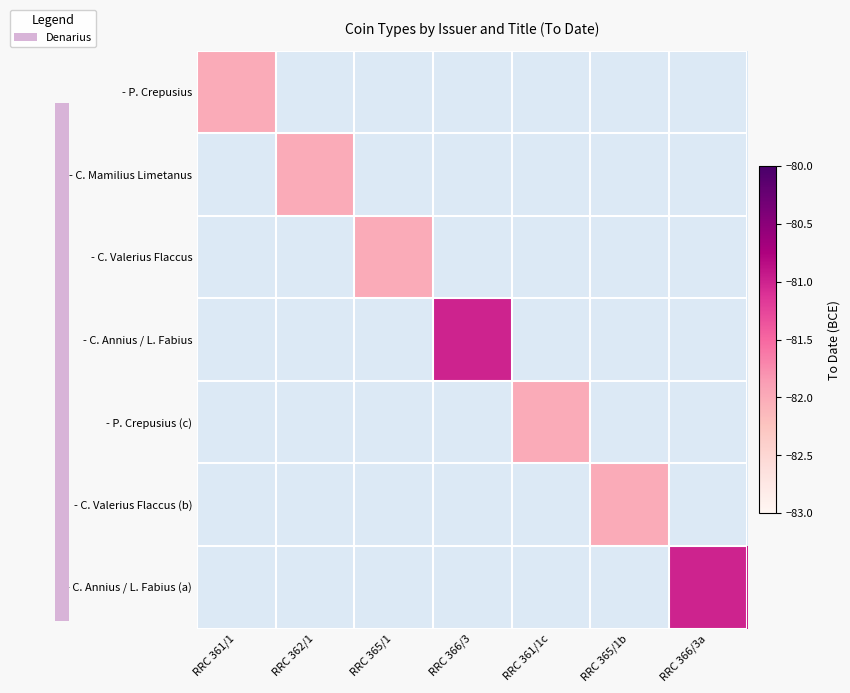

What is the greatest value displayed?

-81.0